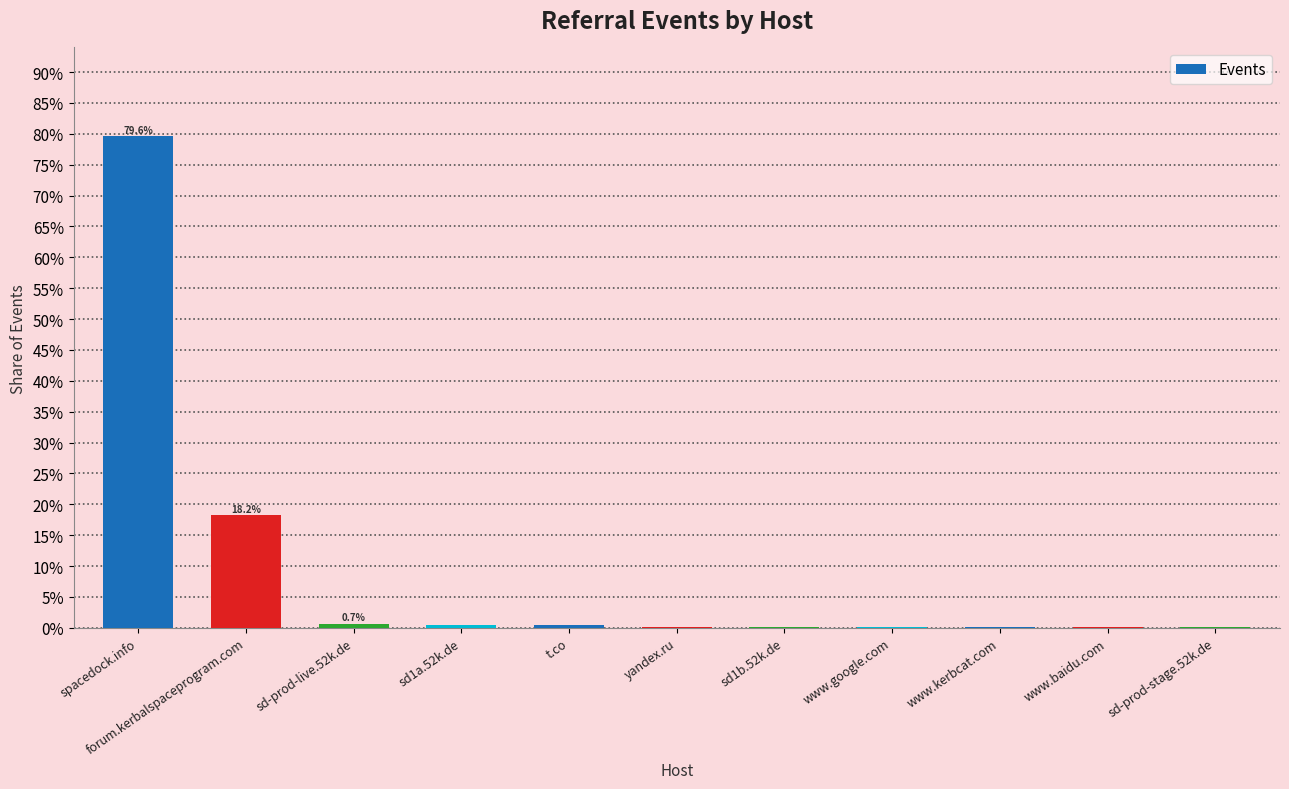

What is the value of the 2nd bar from the left?

0.2